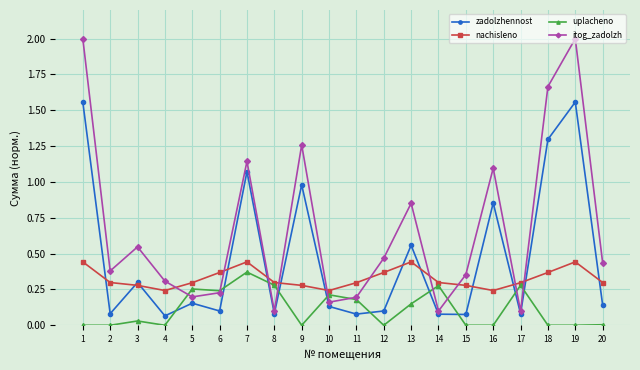

Is the value of zadolzhennost at 16 greater than the value of itog_zadolzh at 1?

No